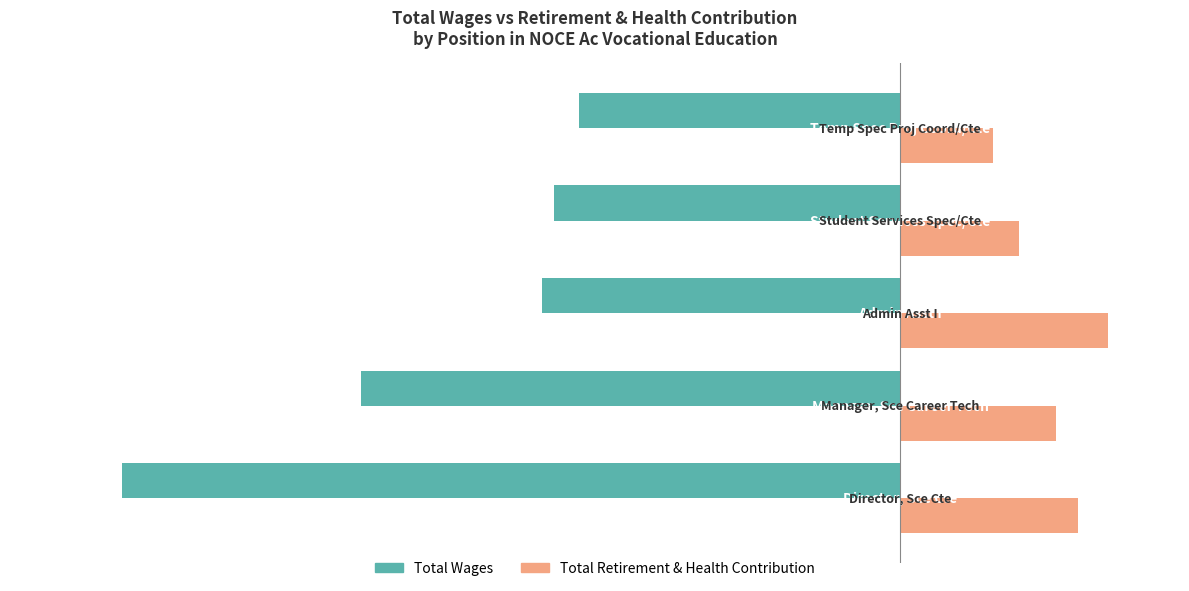

What are all the series names shown in the legend?

Total Wages, Total Retirement & Health Contribution